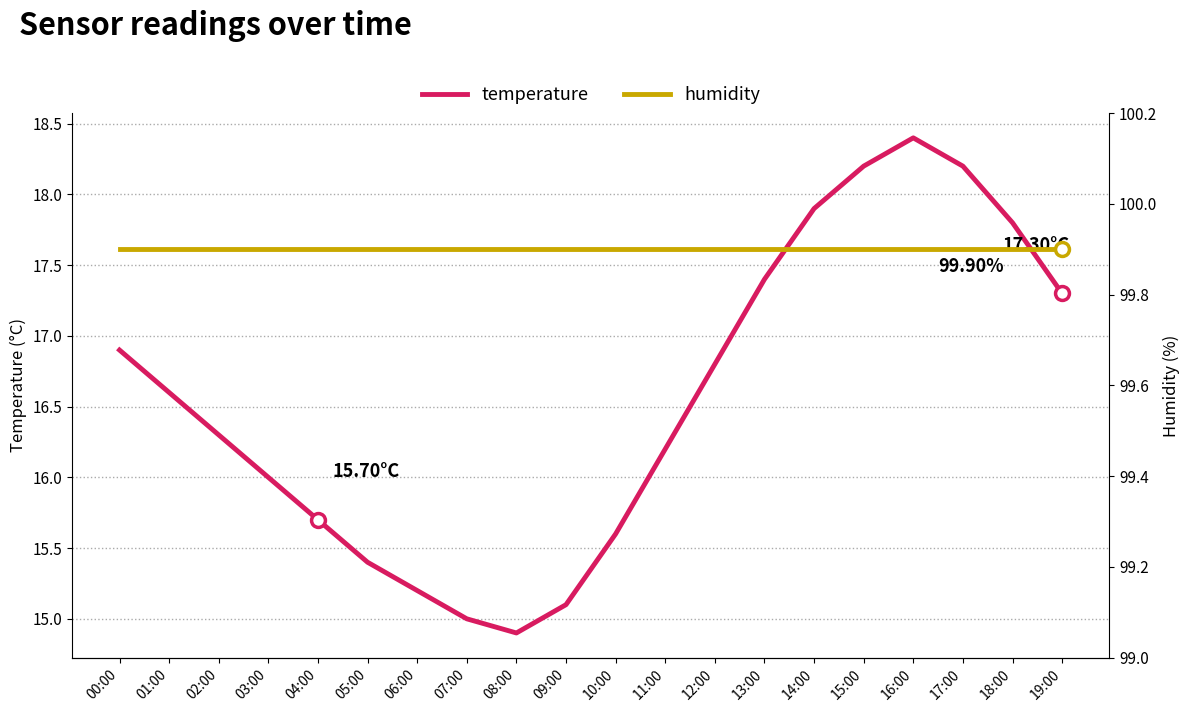

How many series are shown in this chart?

2